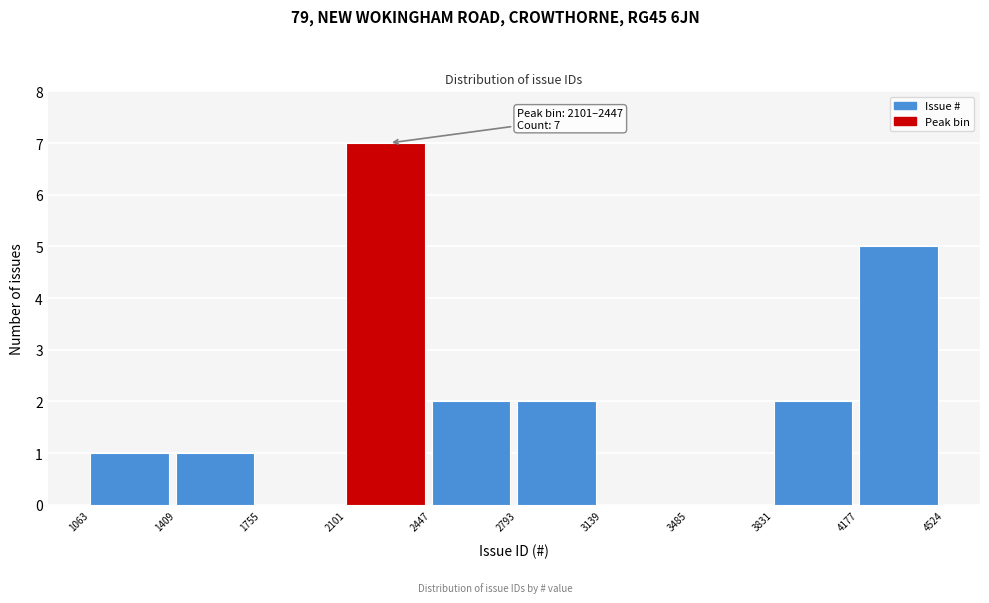

Over which range of the x-axis is the bar tallest?

2101 to 2447